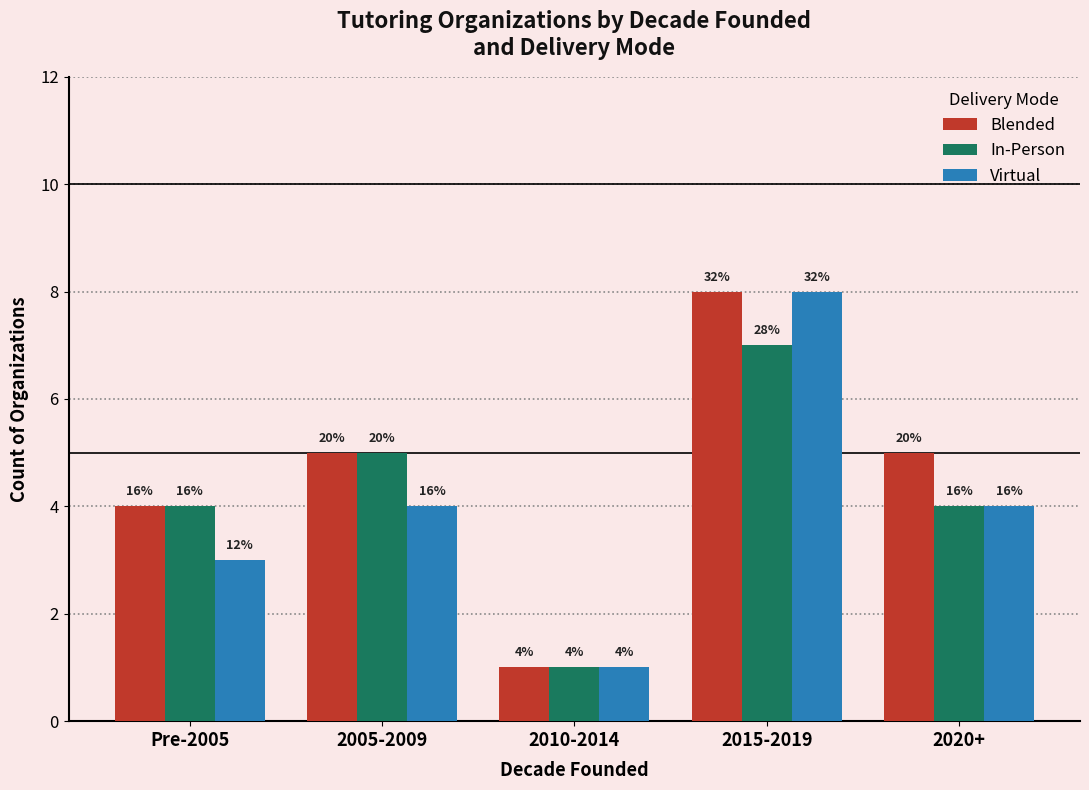

What is the spread (max minus min) of values at 2005-2009?

1